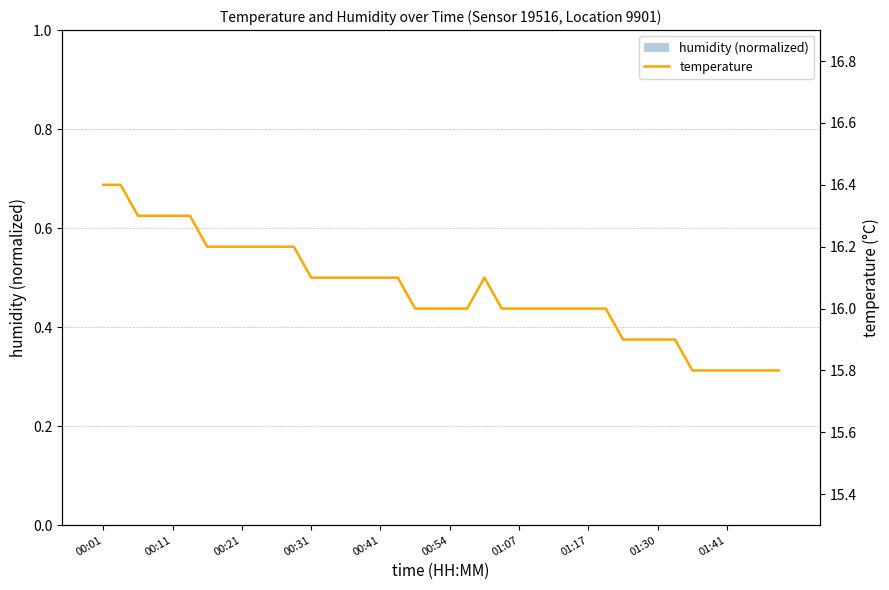

Between 01:07 and 17, which series saw the biggest shift?

temperature